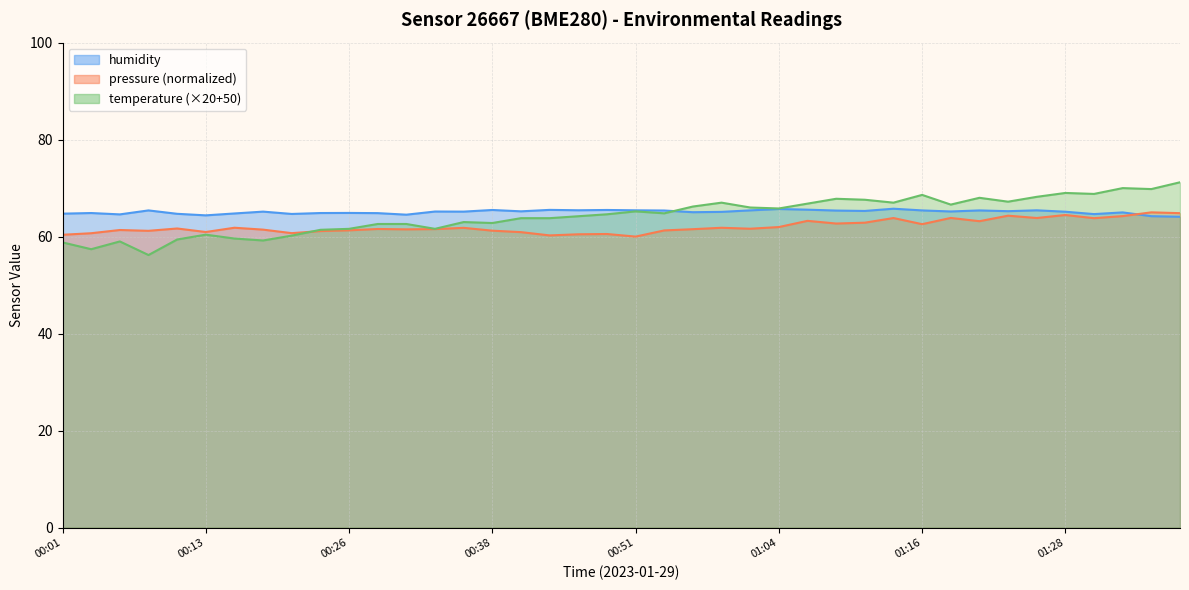

Reading left to right, list all the values displayed in this chart.

temperature: 00:01=58.8	00:04=57.4	00:06=59.0	00:09=56.2	00:11=59.4	00:13=60.4	00:16=59.6	00:18=59.2	00:21=60.2	00:23=61.4	00:26=61.6	00:28=62.6	00:31=62.6	00:33=61.6	00:36=63.0	00:38=62.8	00:41=63.8	00:43=63.8	00:46=64.2	00:49=64.6	00:51=65.2	00:53=64.8	00:56=66.2	00:58=67.0	01:01=66.0	01:04=65.8	01:06=66.8	01:08=67.8	01:11=67.6	01:14=67.0	01:16=68.6	01:18=66.6	01:21=68.0	01:23=67.2	01:26=68.2	01:28=69.0	01:31=68.8	01:33=70.0	01:36=69.8	01:38=71.2
humidity: 00:01=64.7	00:04=64.9	00:06=64.6	00:09=65.4	00:11=64.7	00:13=64.4	00:16=64.8	00:18=65.2	00:21=64.7	00:23=64.9	00:26=64.9	00:28=64.8	00:31=64.5	00:33=65.2	00:36=65.2	00:38=65.5	00:41=65.2	00:43=65.5	00:46=65.4	00:49=65.5	00:51=65.4	00:53=65.4	00:56=65.0	00:58=65.1	01:01=65.4	01:04=65.7	01:06=65.5	01:08=65.4	01:11=65.3	01:14=65.8	01:16=65.4	01:18=65.2	01:21=65.4	01:23=65.2	01:26=65.4	01:28=65.1	01:31=64.6	01:33=65.0	01:36=64.2	01:38=64.1